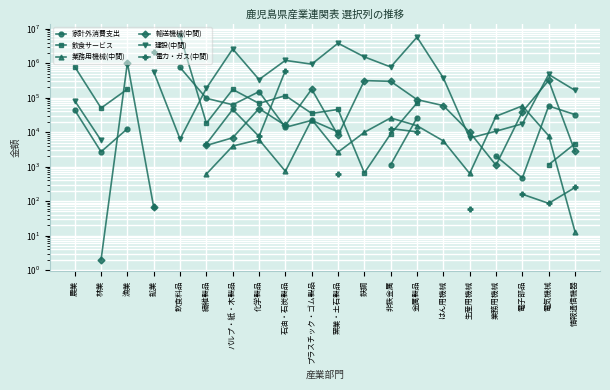

At 金属製品, list the series in order from smallest to largest.

電力・ガス(中間), 業務用機械(中間), 家計外消費支出, 飲食サービス, 輸送機械(中間), 建設(中間)